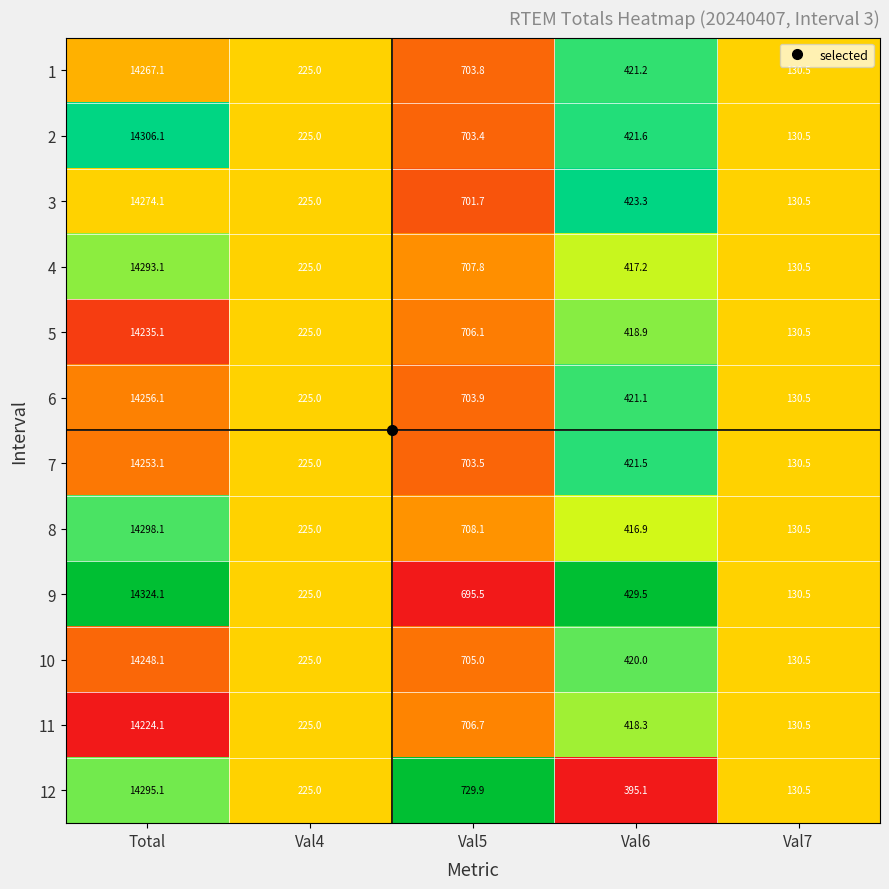

List the series in order of their peak value, highest first.

9, 2, 8, 12, 4, 3, 1, 6, 7, 10, 5, 11